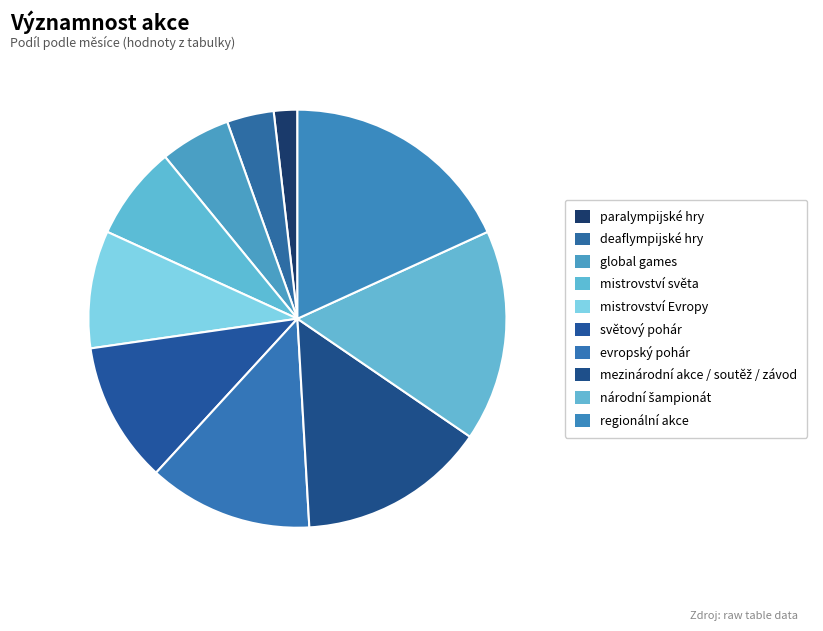

Count the number of slices in the pie.

10